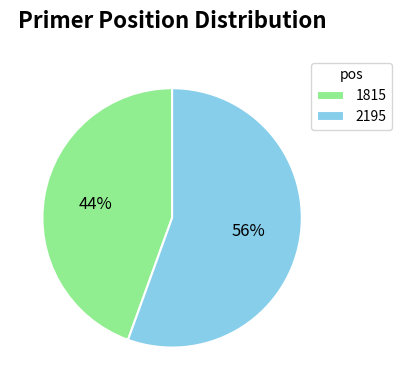

Rank the categories by value from lowest to highest.

1815, 2195